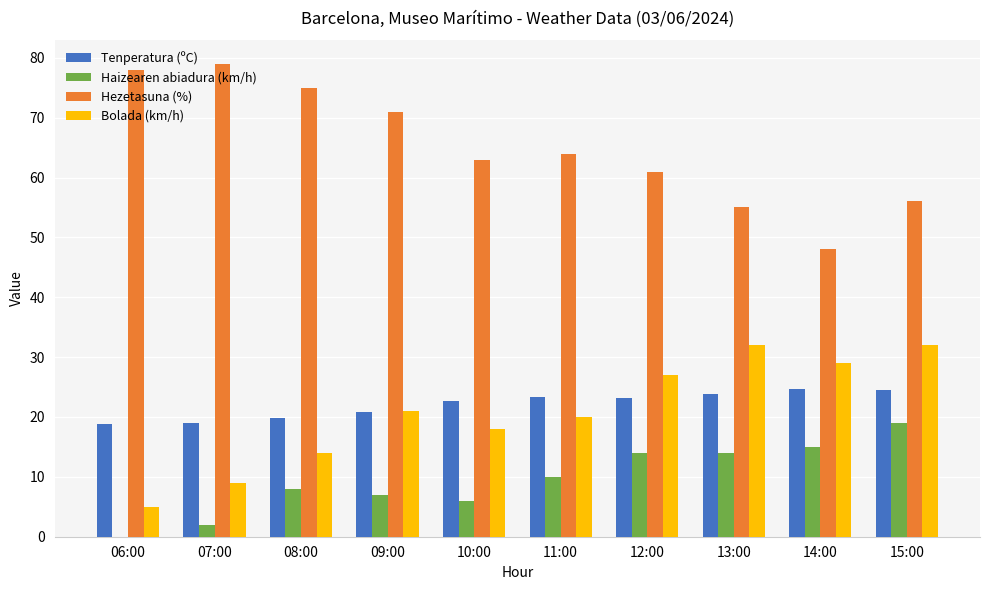

What is the total value across all series at 12:00?

125.2